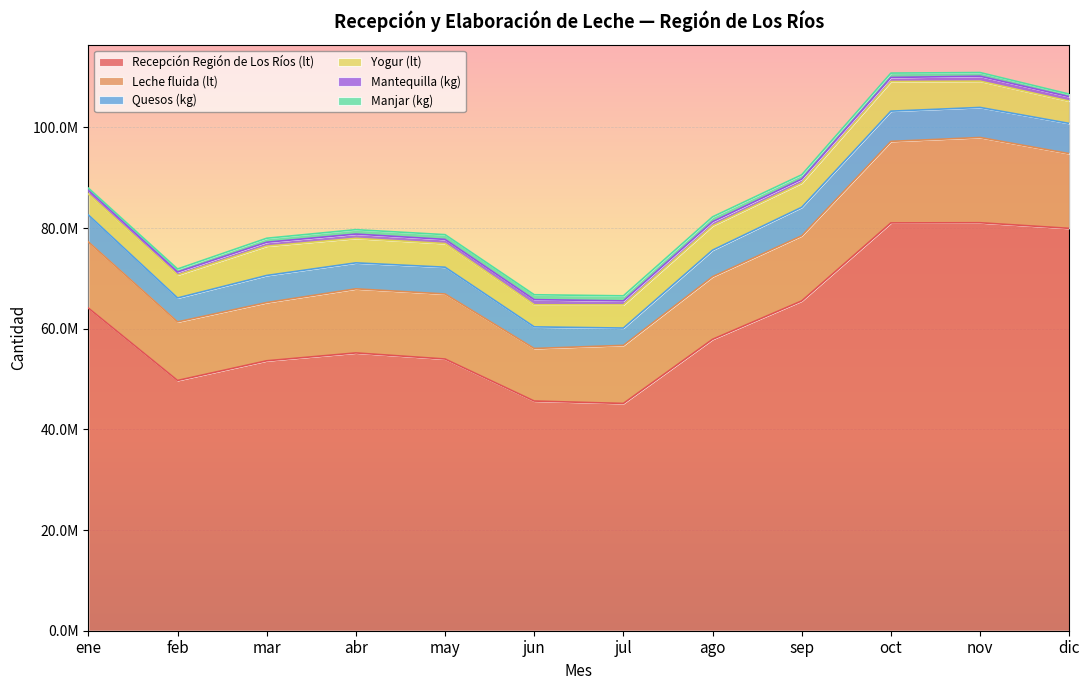

Reading left to right, transcribe all the data shown in this chart.

Recepción Región de Los Ríos (lt): ene=64098000	feb=49715710	mar=53627461	abr=55188110	may=53979250	jun=45629143	jul=45151447	ago=57889904	sep=65519725	oct=81019957	nov=81052269	dic=79938334
Leche fluida (lt): ene=13136593	feb=11639601	mar=11570510	abr=12734979	may=12921221	jun=10444461	jul=11539117	ago=12442606	sep=12941114	oct=16198021	nov=16940335	dic=14847307
Yogur (lt): ene=4170759	feb=4562616	mar=5834645	abr=4870656	may=4700201	jun=4384871	jul=4597986	ago=4844003	sep=4820058	oct=5879736	nov=5221302	dic=4438119
Quesos (kg): ene=5360392	feb=4750735	mar=5380710	abr=5159942	may=5320103	jun=4292577	jul=3439507	ago=5279351	sep=5665626	oct=6004897	nov=5965880	dic=5999095
Mantequilla (kg): ene=748666	feb=600102	mar=767303	abr=846588	may=821503	jun=1026010	jul=803572	ago=806176	sep=778281	oct=813850	nov=983493	dic=878356
Manjar (kg): ene=412636	feb=596801	mar=794141	abr=877762	may=945736	jun=970886	jul=1001595	ago=961425	sep=858000	oct=866357	nov=729442	dic=507336